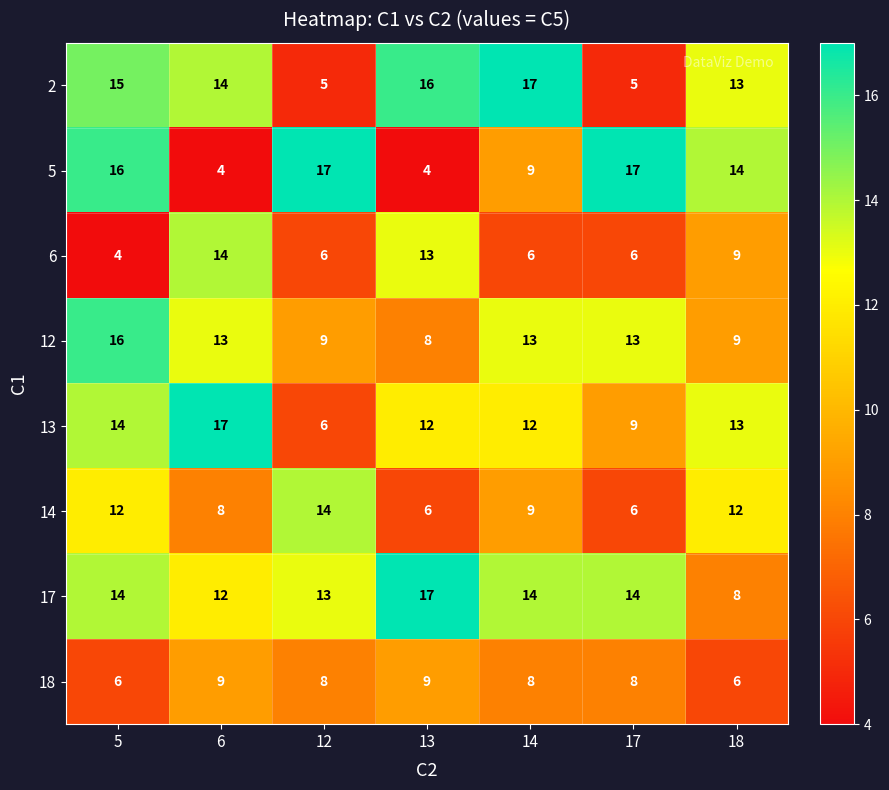

Between 12 and 17, which series saw the biggest shift?

14